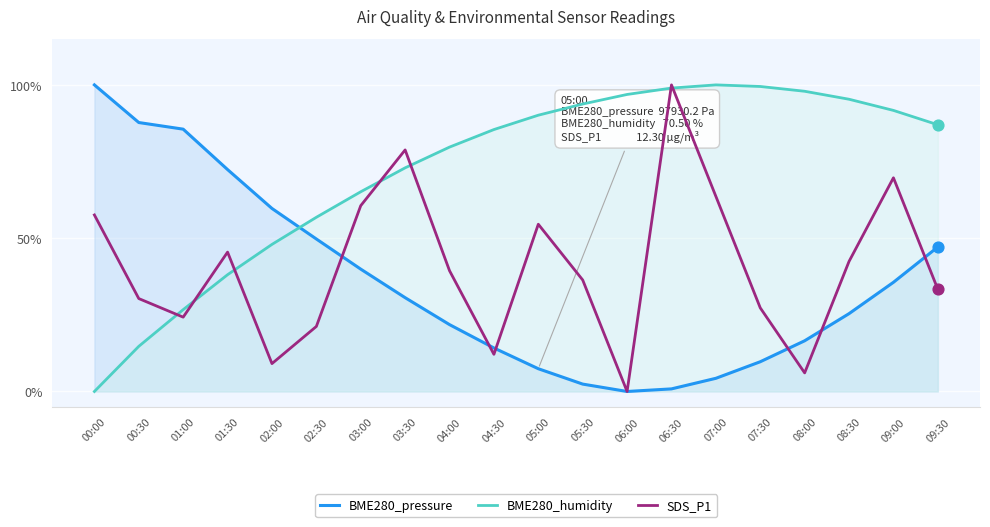

At how many categories does at least one series exceed 0?

20